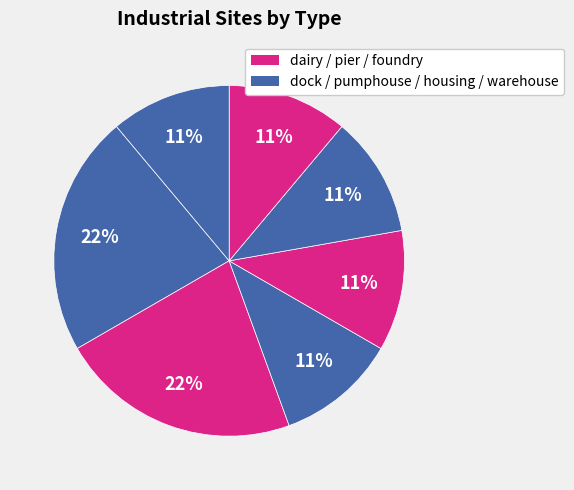

Which slice is the largest?

dock